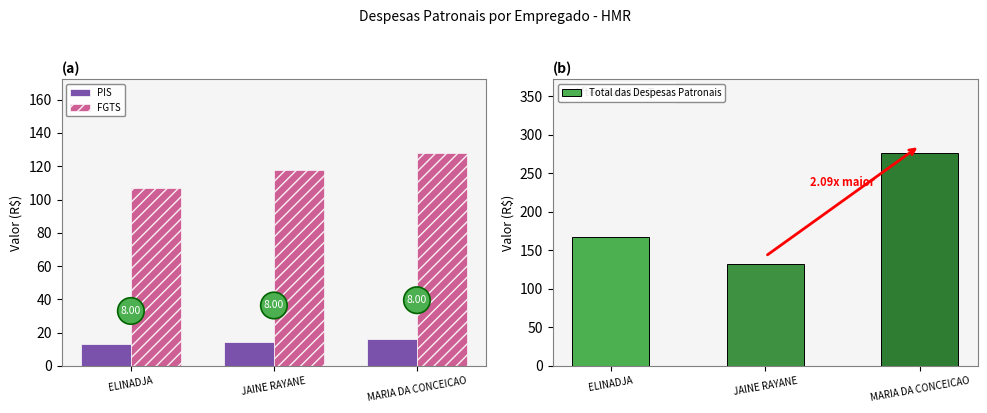

How many PIS values are between 13 and 15?

2